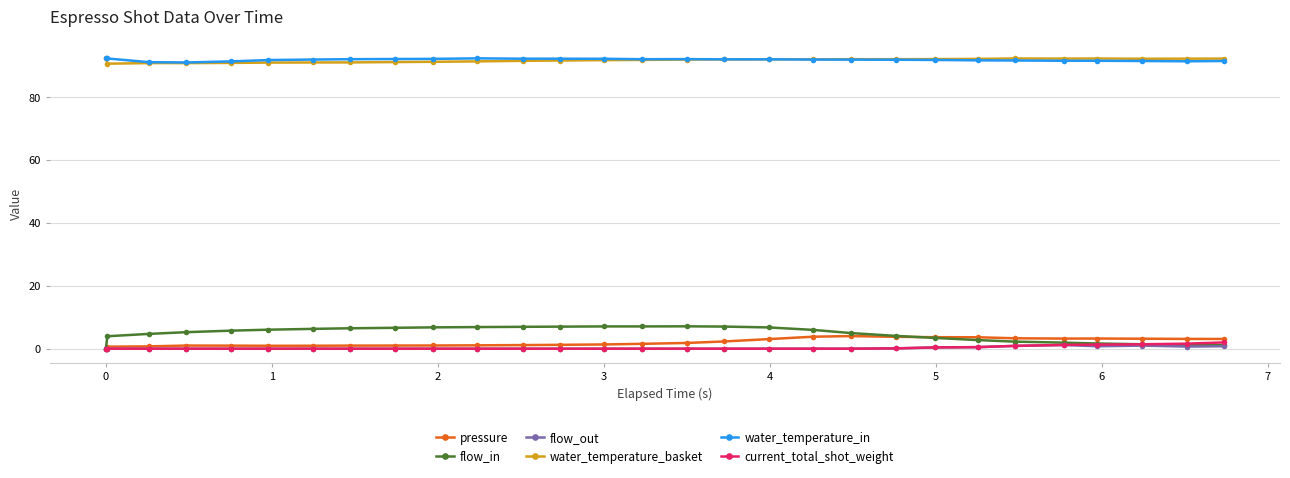

At how many categories does at least one series exceed 35?

29